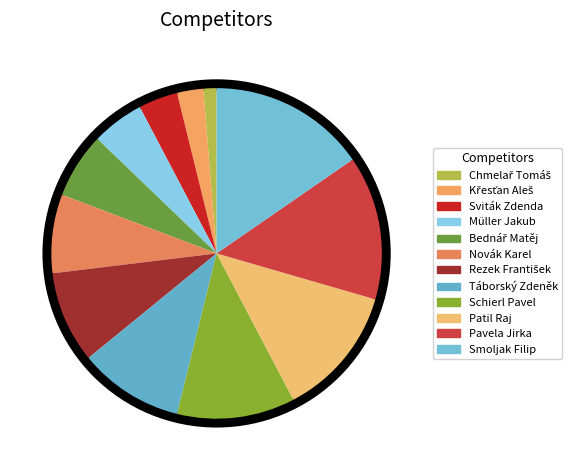

To the nearest percent, what percentage of the pie is Novák Karel?

8%